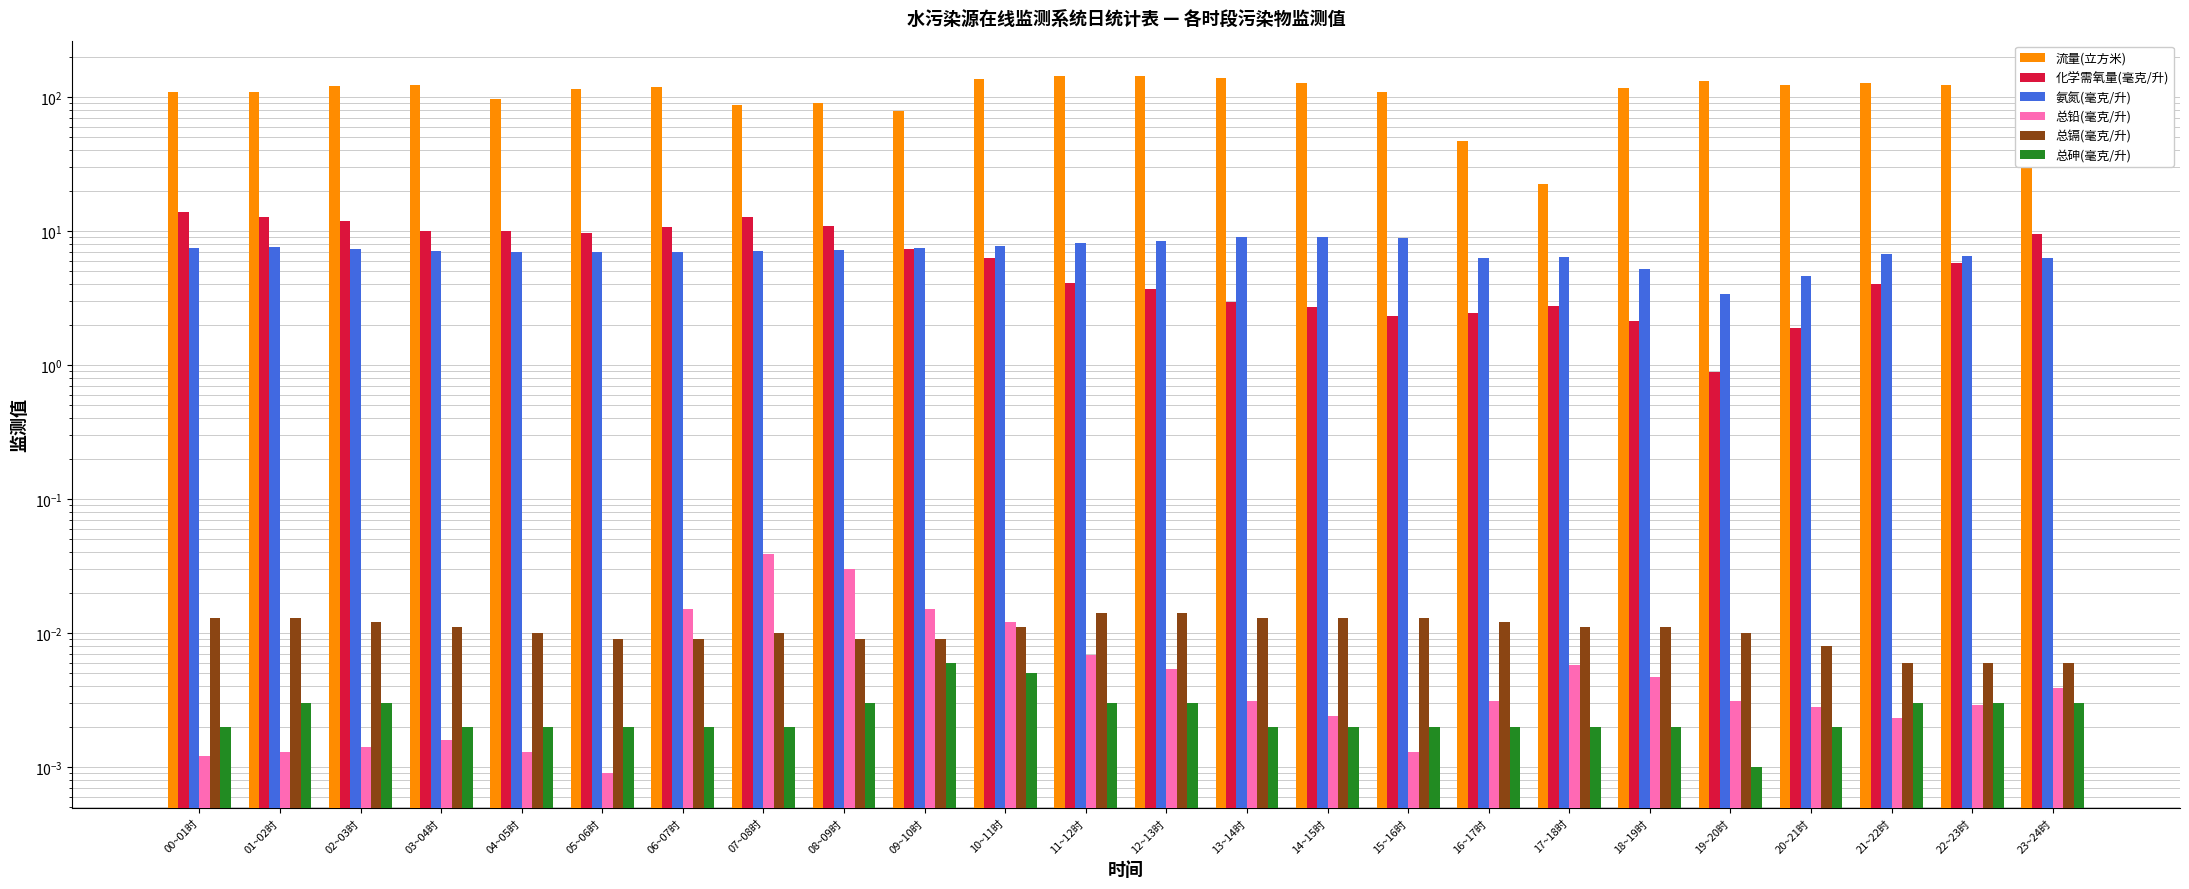

Between 10~11时 and 23~24时, which is larger?

10~11时